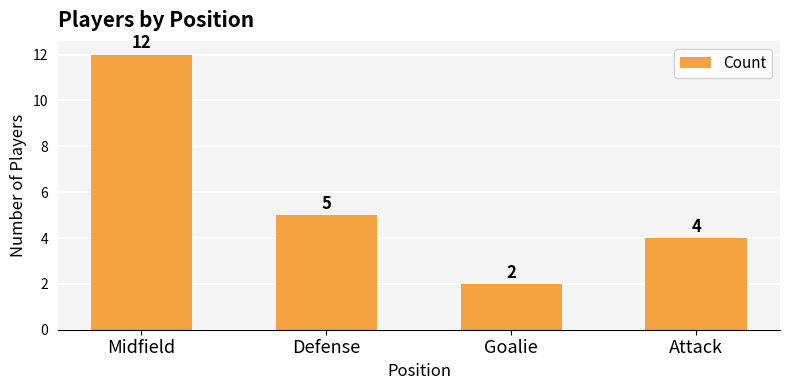

Reading right to left, what are all the values shown in this chart?

Attack=4	Goalie=2	Defense=5	Midfield=12